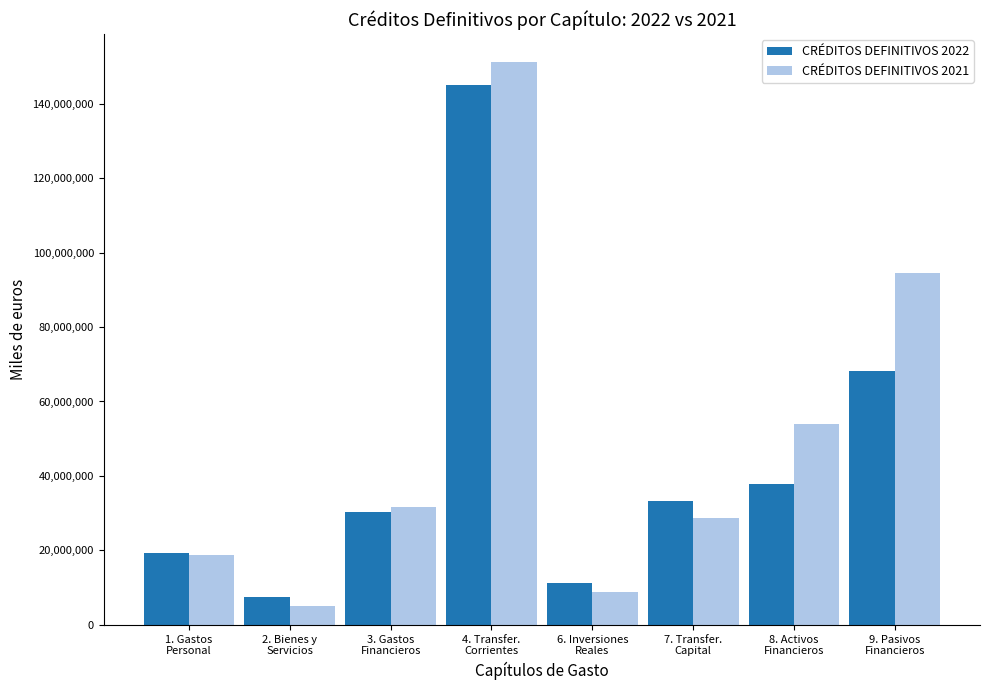

How many data points in CRÉDITOS DEFINITIVOS 2022 are less than 33236864?

4